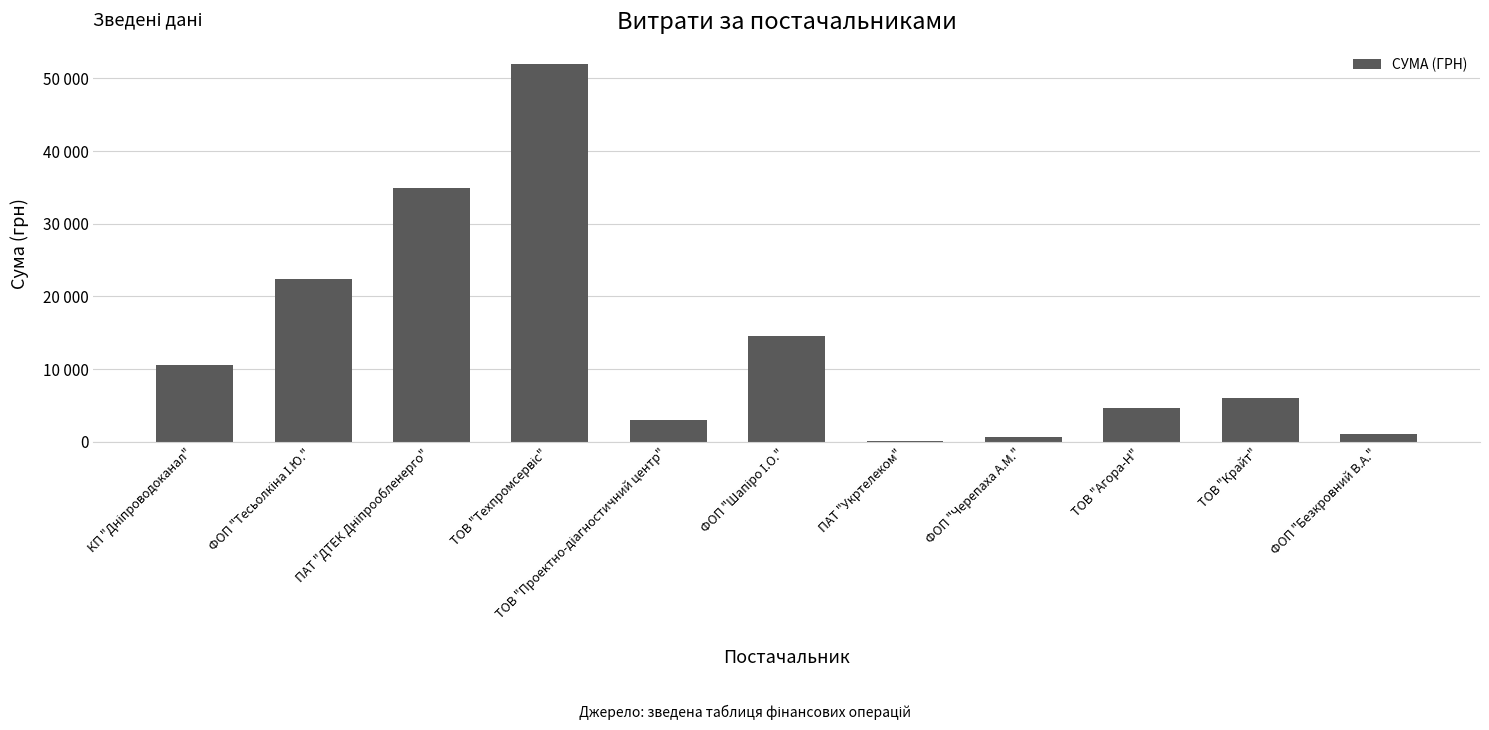

Between ТОВ "Проектно-діагностичний центр" and КП "Дніпроводоканал", which is larger?

КП "Дніпроводоканал"